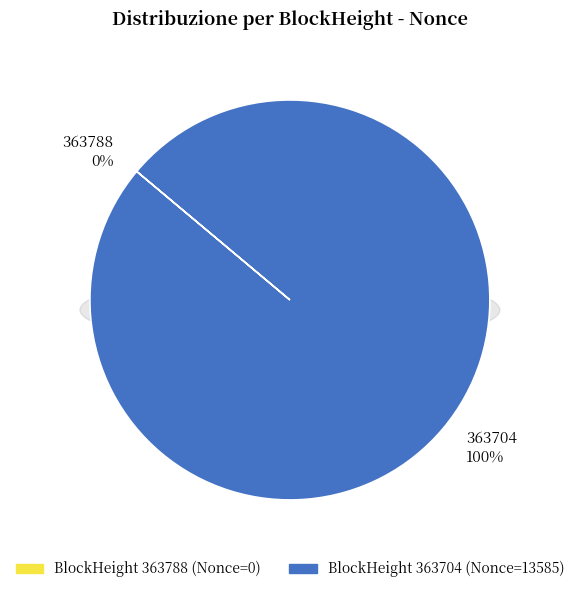

What is the smallest slice in the pie chart?

363788